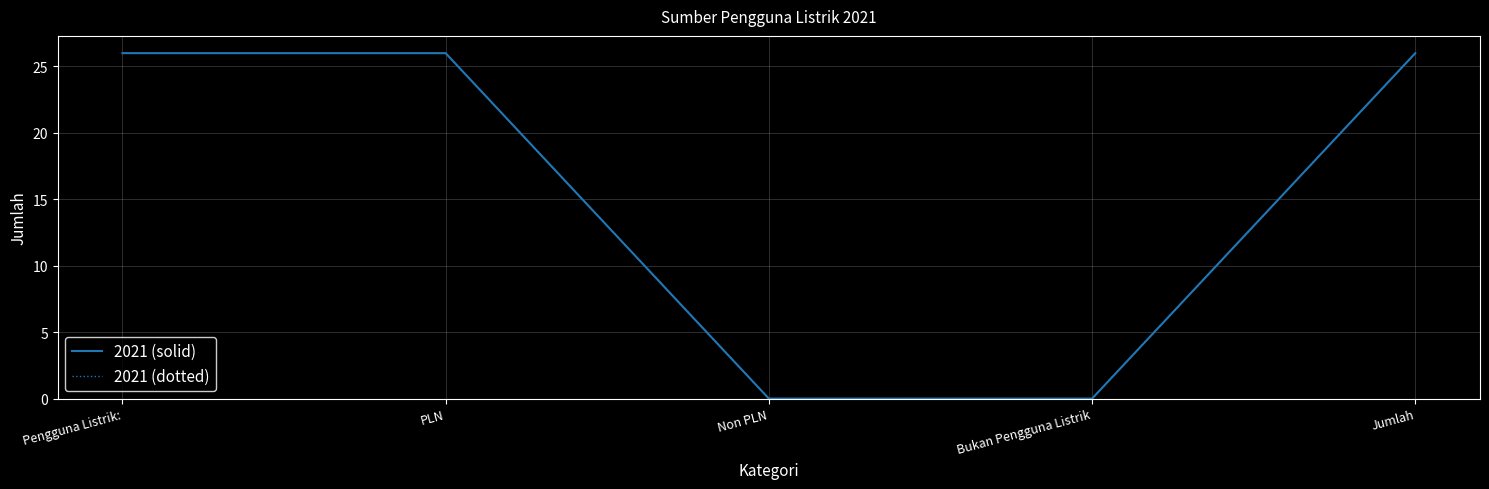

Is this an area chart (filled region under the line)?

No